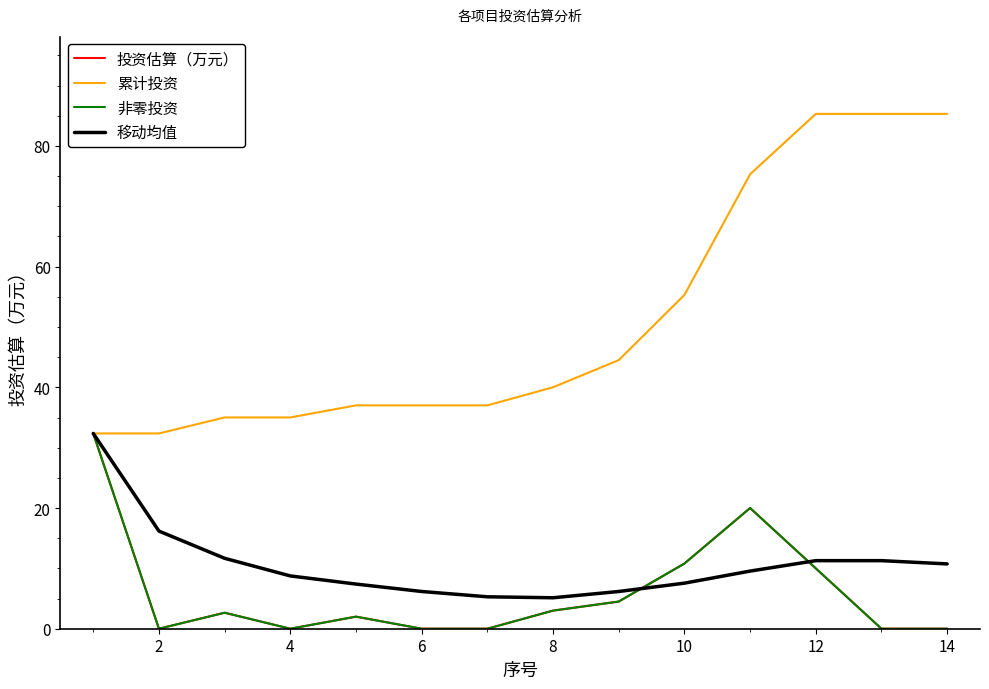

True or false: 累计投资 and 非零投资 intersect in this chart.

False